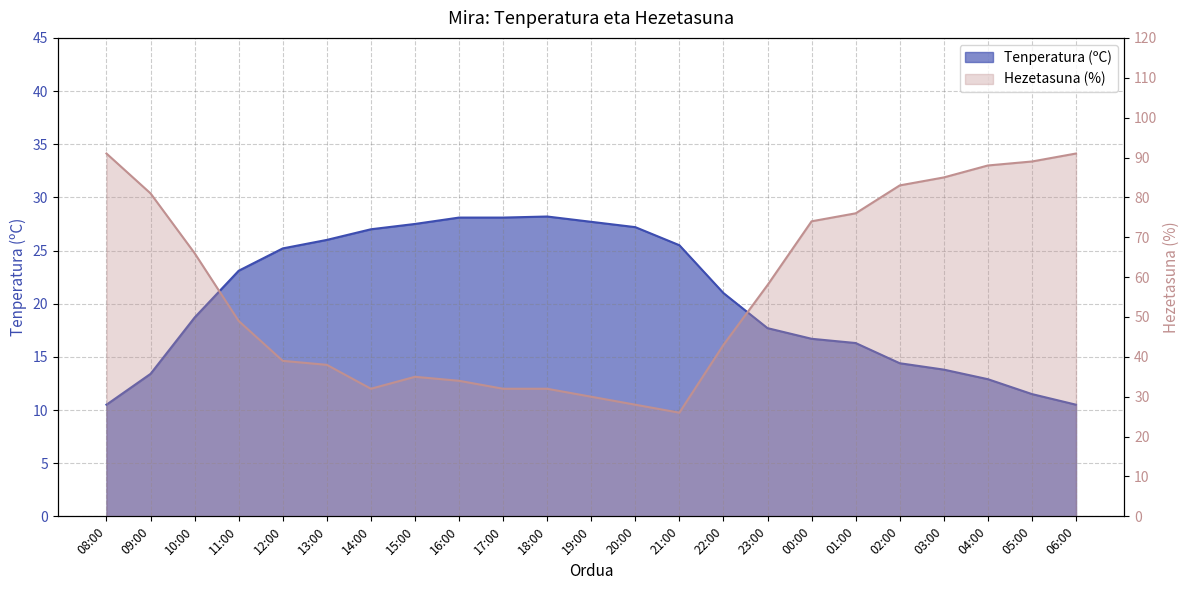

What is the difference between the maximum and minimum values in the Tenperatura (ºC) series?

17.7